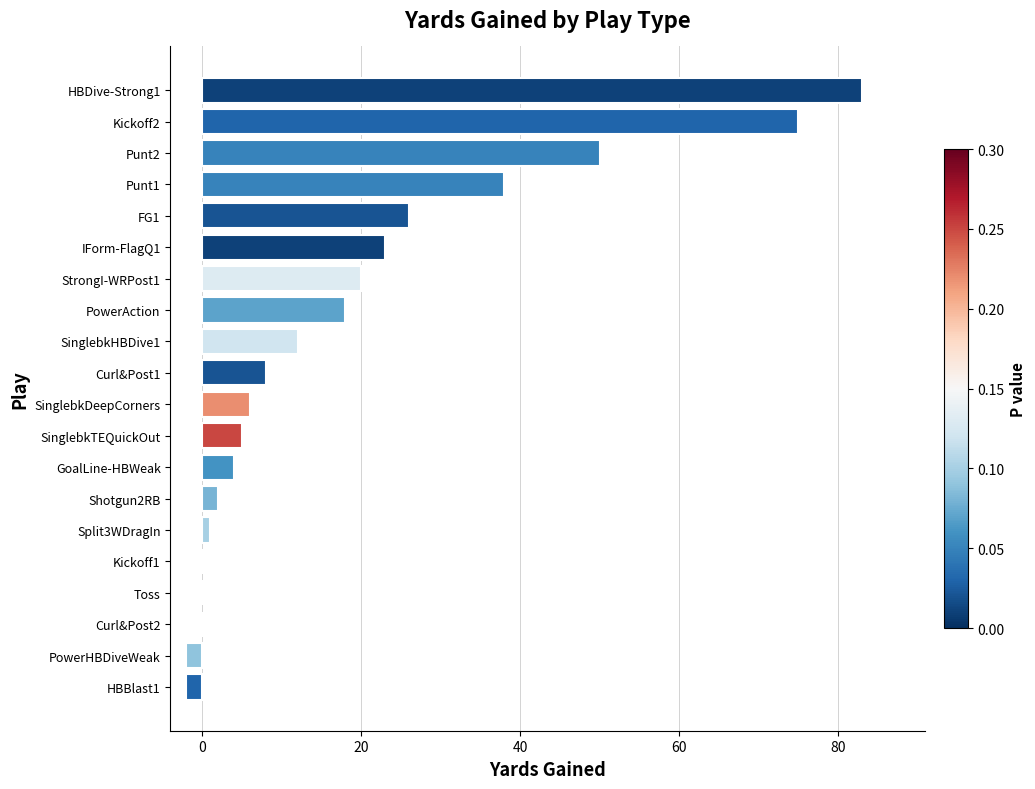

Reading bottom to top, transcribe all the data shown in this chart.

HBBlast1=-2	PowerHBDiveWeak=-2	Curl&Post2=0	Toss=0	Kickoff1=0	Split3WDragIn=1	Shotgun2RB=2	GoalLine-HBWeak=4	SinglebkTEQuickOut=5	SinglebkDeepCorners=6	Curl&Post1=8	SinglebkHBDive1=12	PowerAction=18	StrongI-WRPost1=20	IForm-FlagQ1=23	FG1=26	Punt1=38	Punt2=50	Kickoff2=75	HBDive-Strong1=83